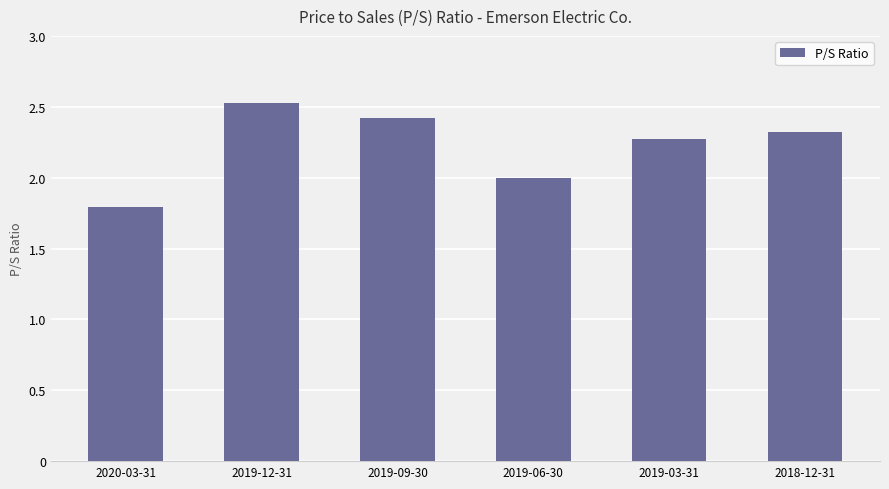

What is the average value?

2.2